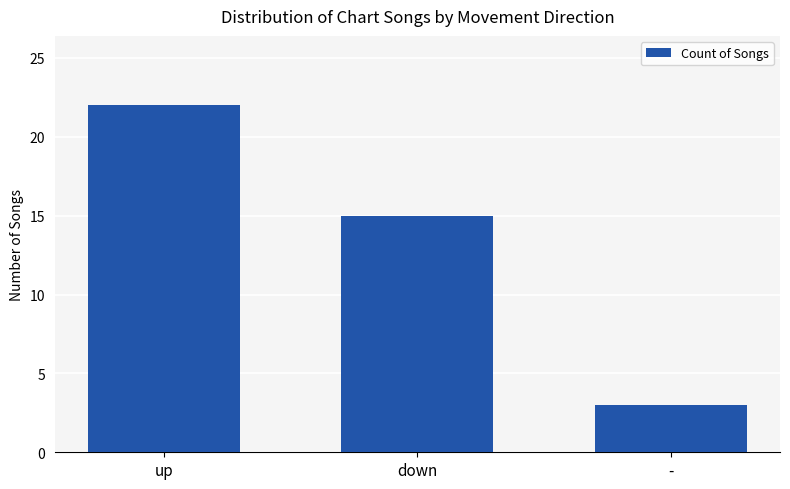

List the labels in order of value, largest first.

up, down, -